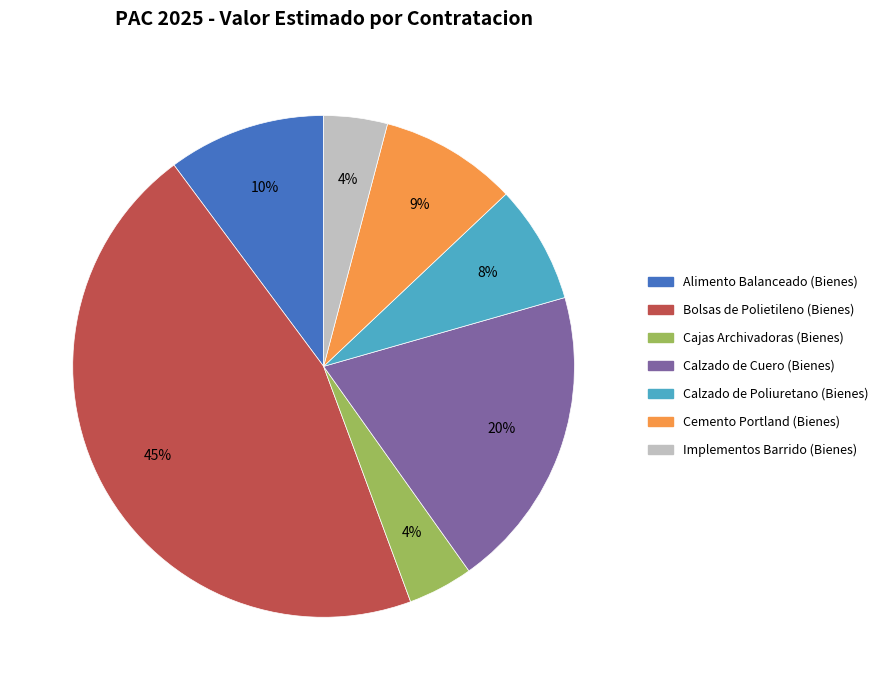

To the nearest percent, what is the difference between the largest and smallest slice percentages?

41%